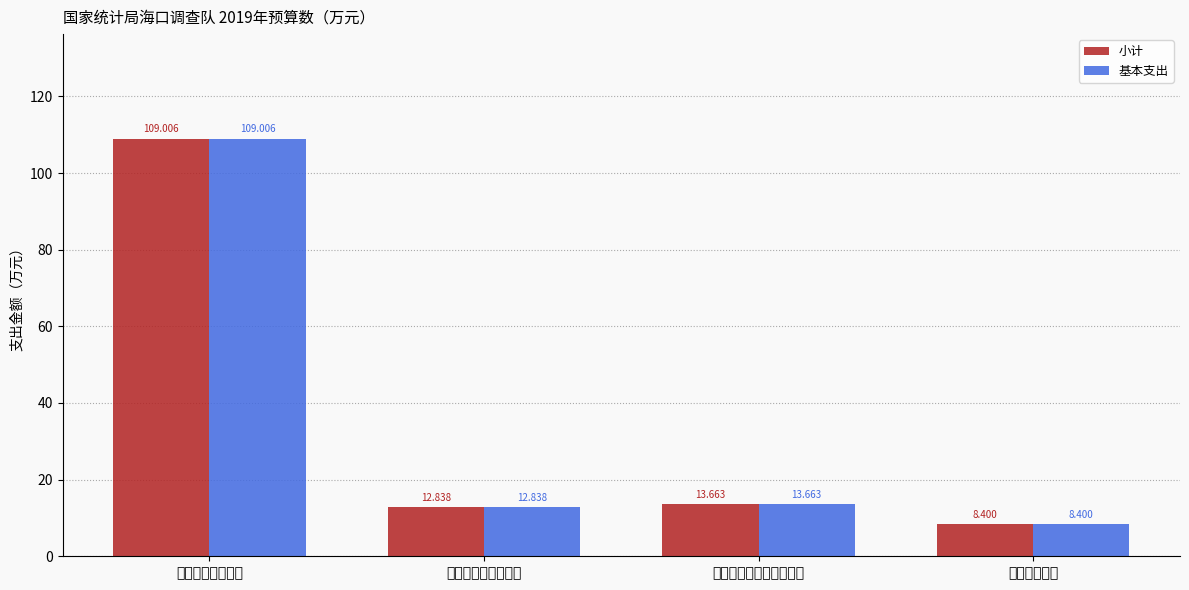

List the labels in order of 小计 value, largest first.

一般公共服务支出, 医疗卫生与计划生育支出, 社会保障和就业支出, 住房保障支出